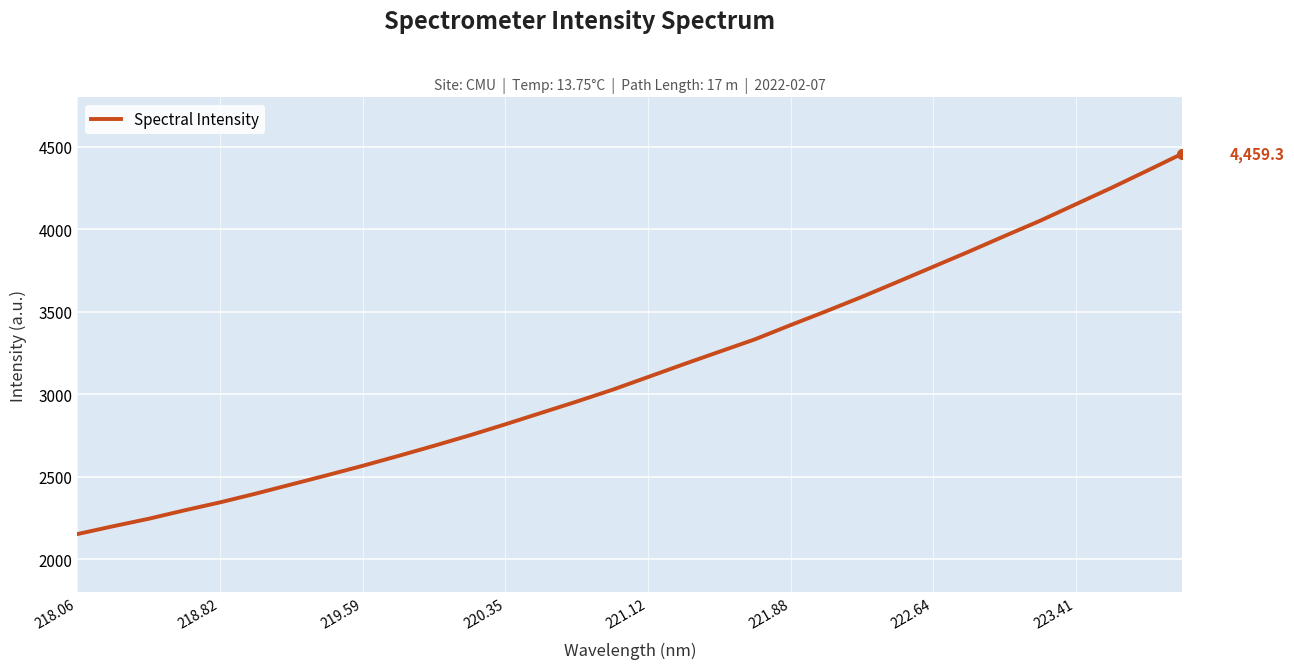

What is the difference between the maximum and minimum values?

2306.2